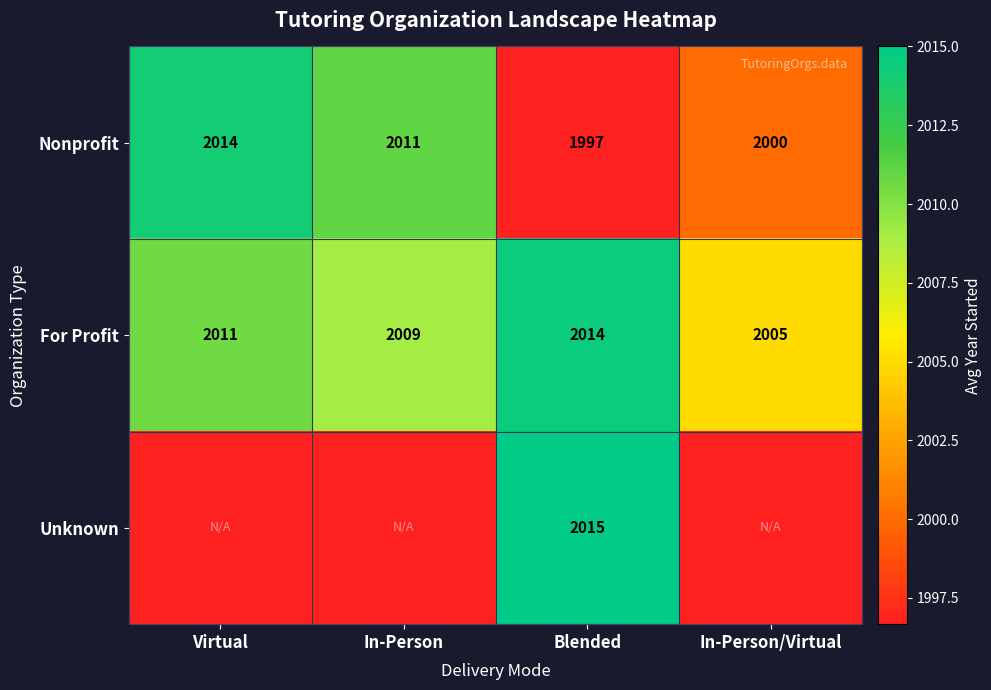

Where does the Nonprofit series first go above 2011?

Virtual